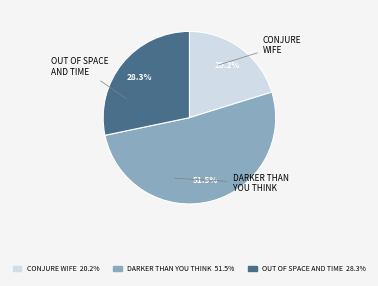

Does any single category account for the majority?

Yes